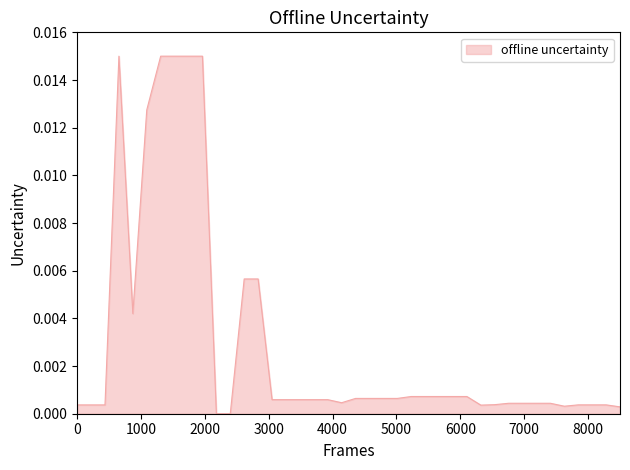

How many series are shown in this chart?

1